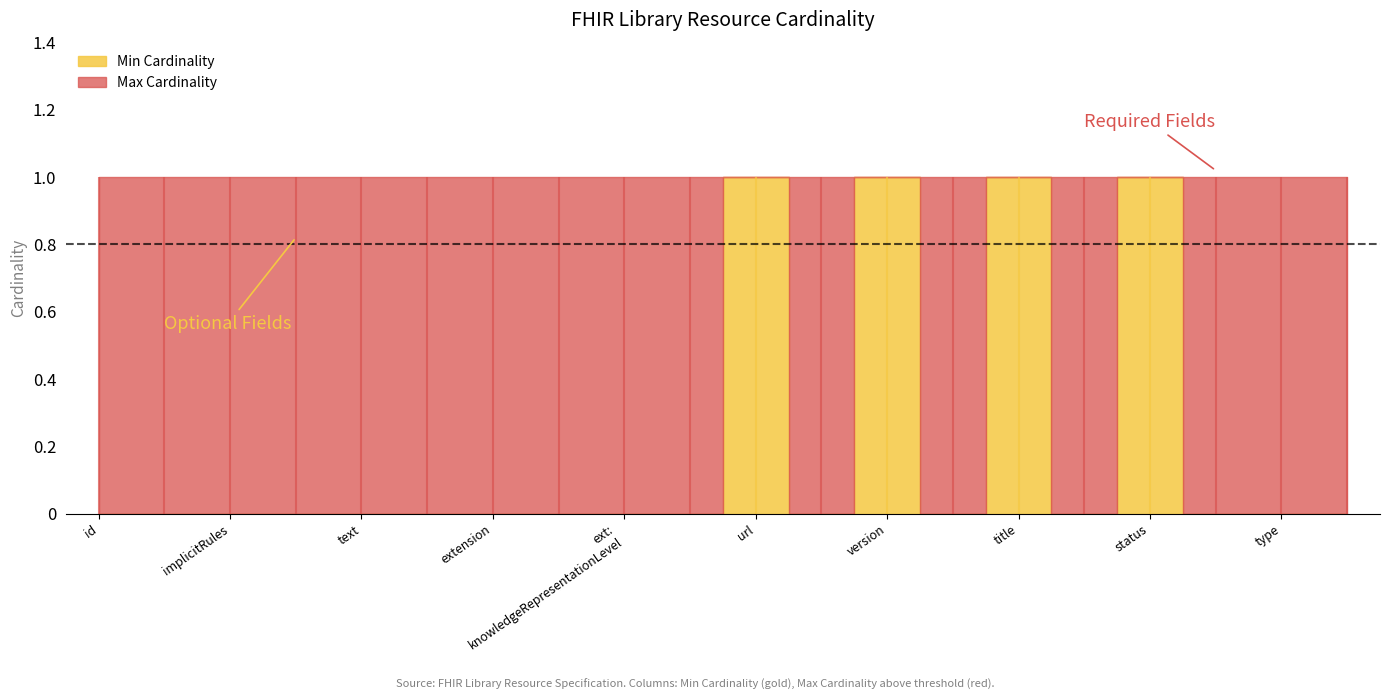

How many series are shown in this chart?

2